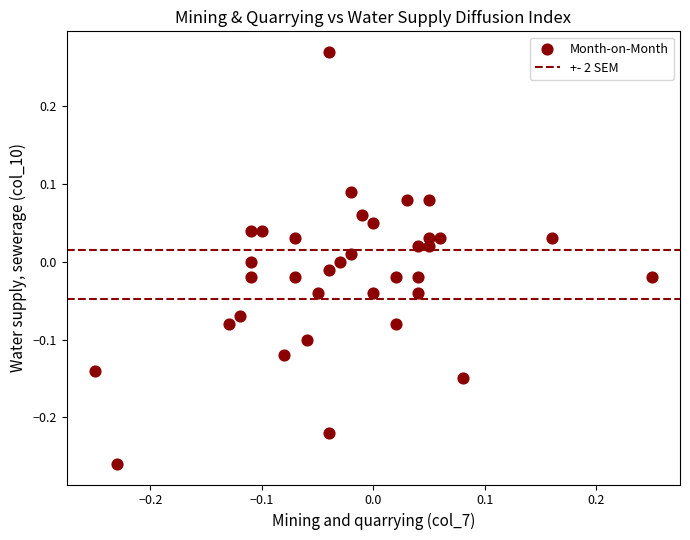

What is the range of X values (max minus min)?

0.5